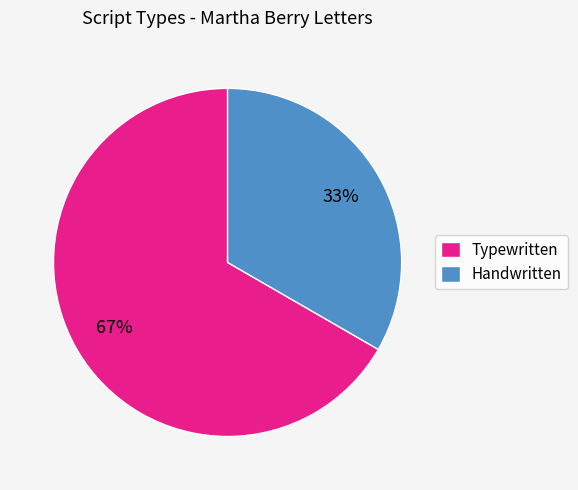

Rank the categories by value from highest to lowest.

Typewritten, Handwritten